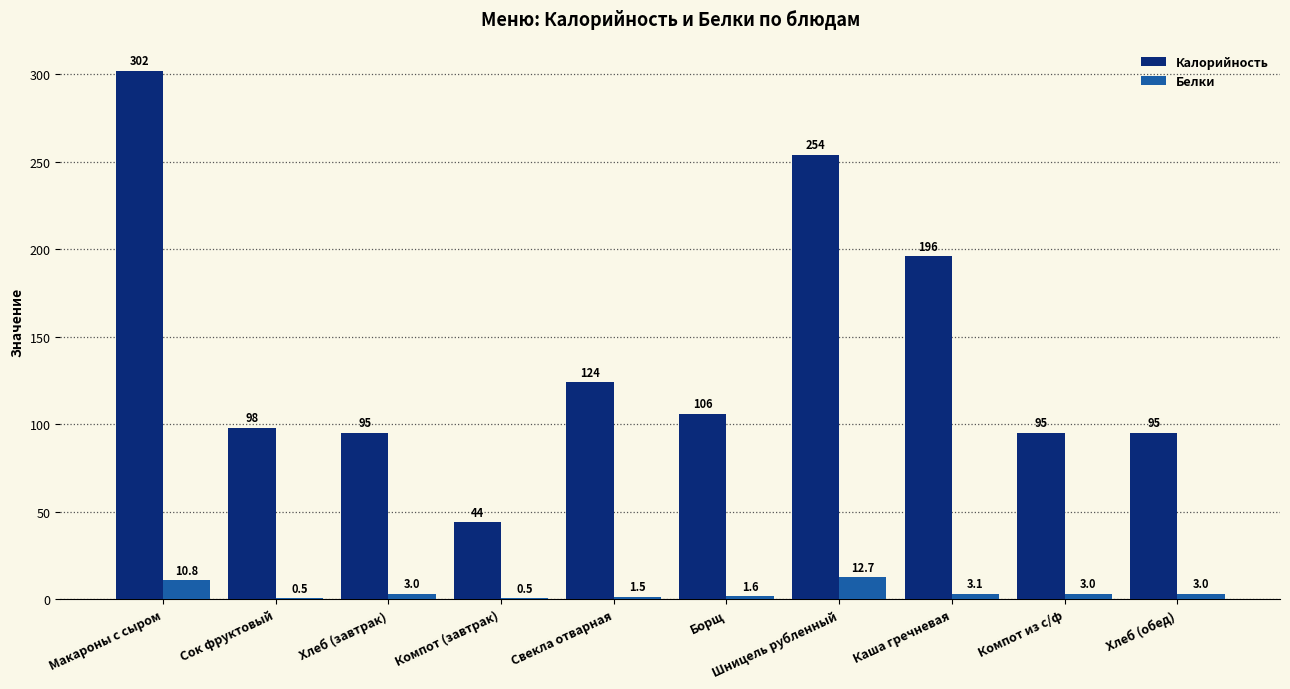

Which series has the largest total across all categories?

Калорийность